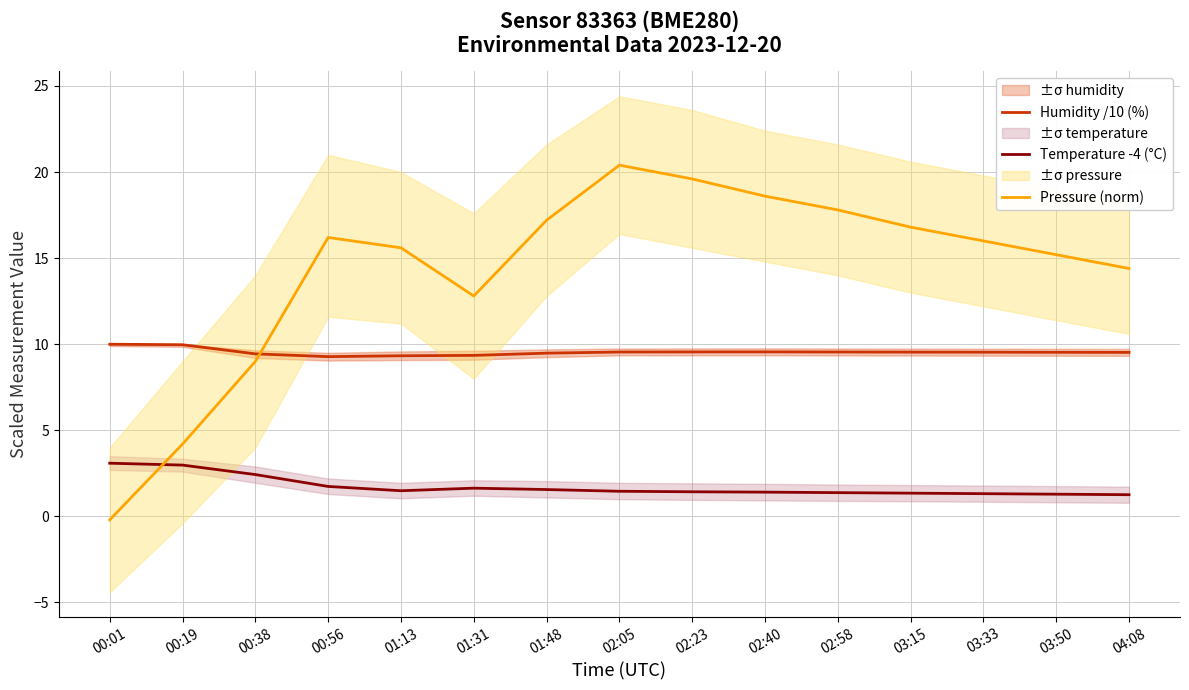

Reading right to left, extract all data points from this chart.

Humidity /10 (%): 9.5	9.5	9.5	9.5	9.5	9.6	9.6	9.5	9.5	9.4	9.3	9.3	9.4	10.0	10.0
Temperature -4 (°C): 1.3	1.3	1.3	1.3	1.4	1.4	1.4	1.5	1.6	1.6	1.5	1.7	2.4	3.0	3.1
Pressure (norm): 14.4	15.2	16.0	16.8	17.8	18.6	19.6	20.4	17.2	12.8	15.6	16.2	9.0	4.2	-0.2